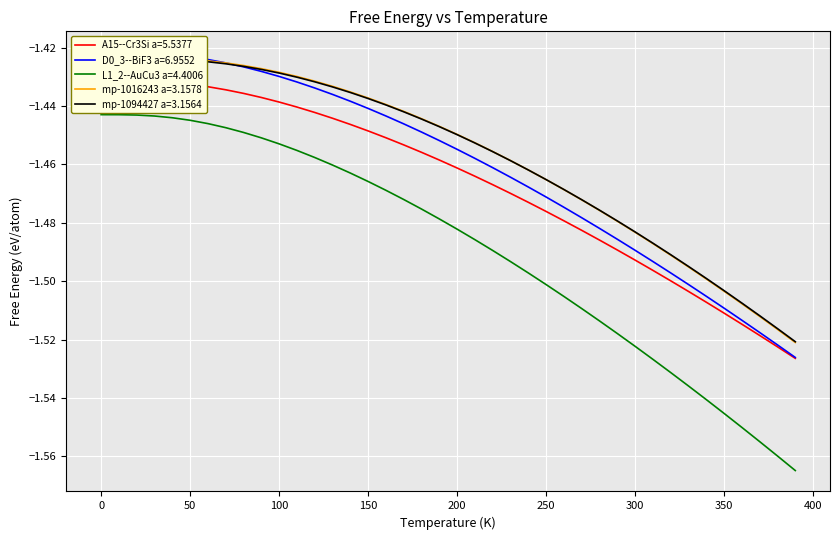

Rank the categories by D0_3--BiF3 a=6.9552 value from highest to lowest.

0, 10, 20, 30, 40, 50, 60, 70, 80, 90, 100, 110, 120, 130, 140, 150, 160, 170, 180, 190, 200, 210, 220, 230, 240, 250, 260, 270, 280, 290, 300, 310, 320, 330, 340, 350, 360, 370, 380, 390